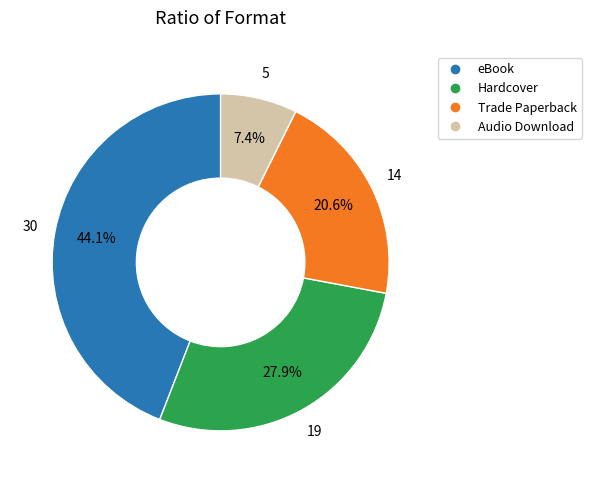

What is the ratio of the value at eBook to the value at Trade Paperback?

2.1